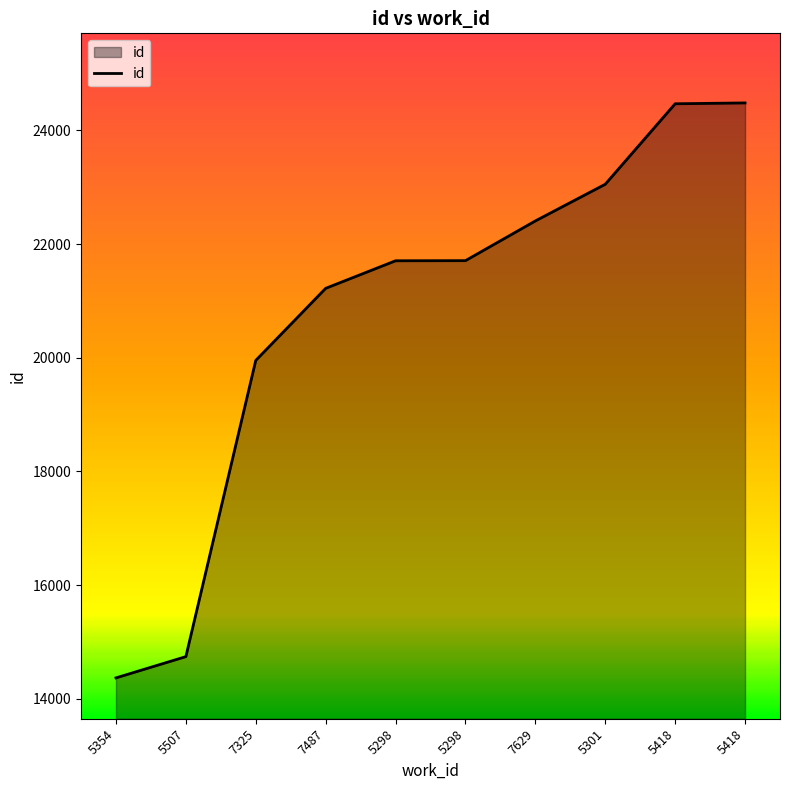

True or false: the data has more than 2 interior local peaks.

False